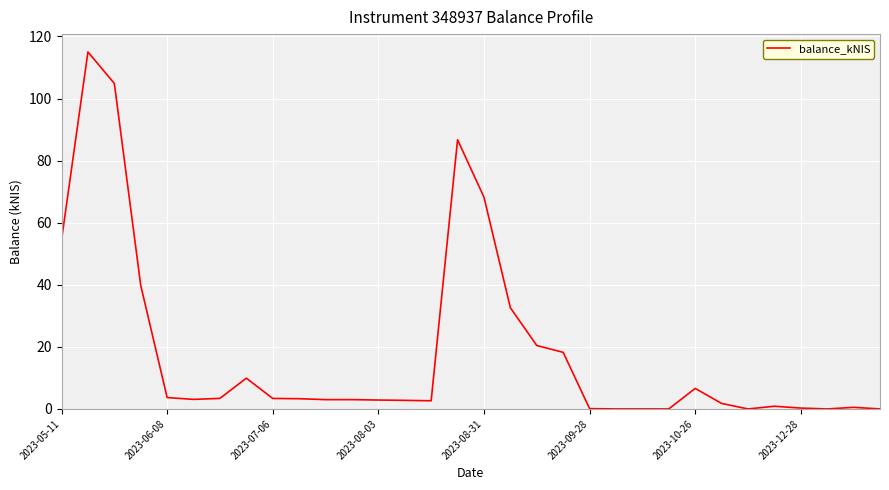

True or false: there are more than 1 points higher than both neighbors.

True